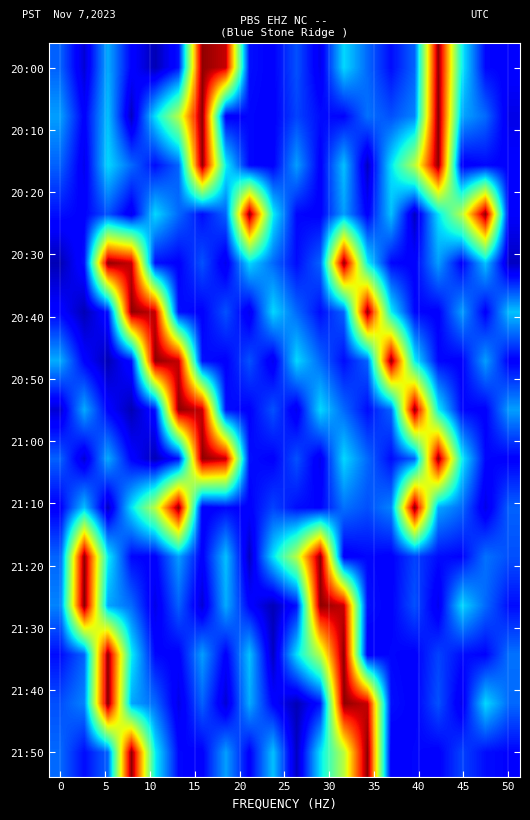

How many data points does each series have?

20